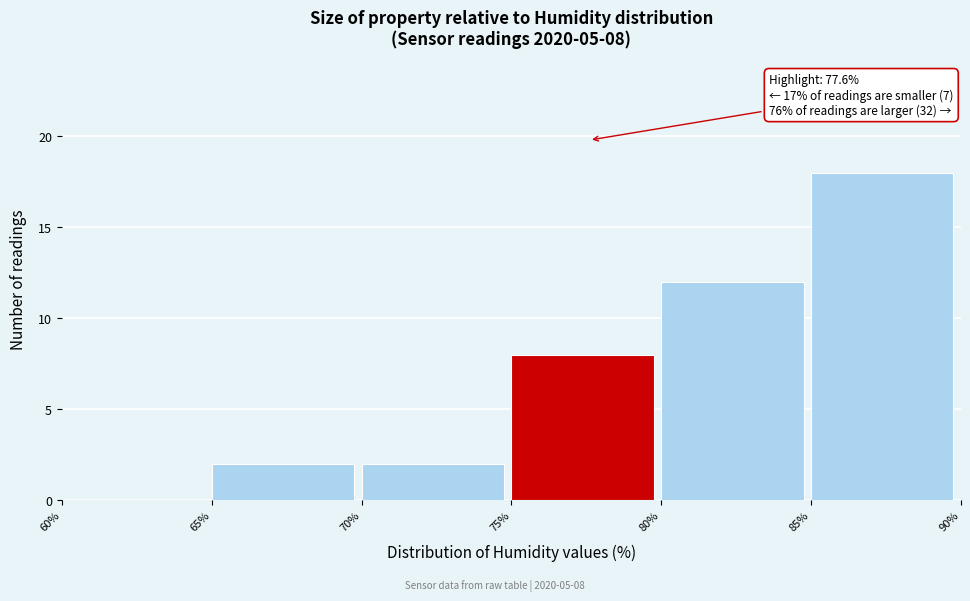

Which range on the x-axis has the tallest bar?

85% to 90%